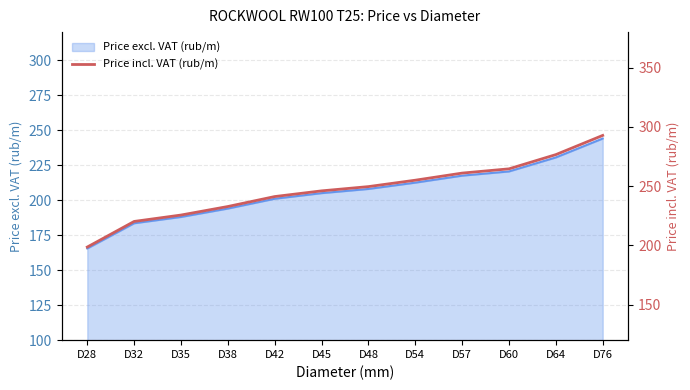

At which label does the data first exceed 249?

D48